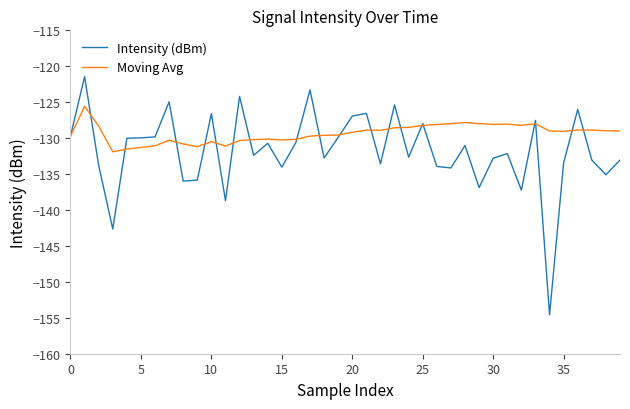

Rank the series by their average value, from lowest to highest.

Intensity (dBm), Moving Avg